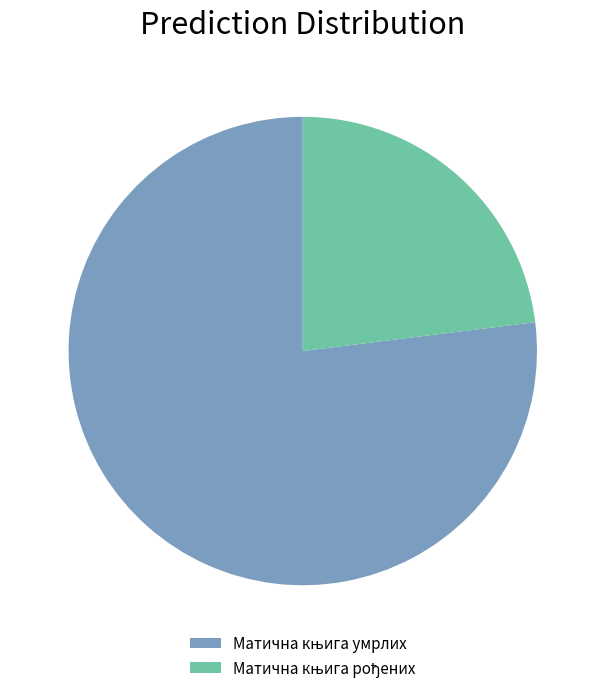

Is there a majority slice in this chart?

Yes